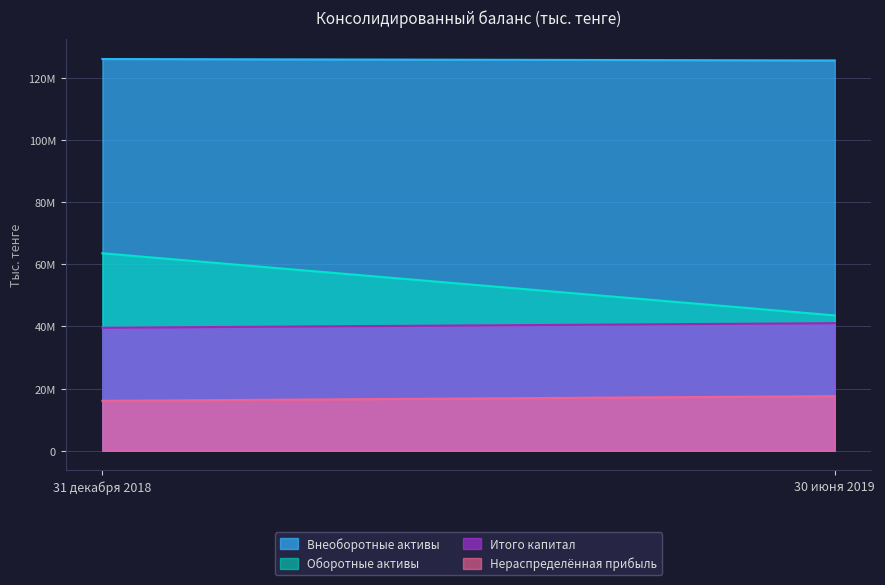

Is the value of Итого капитал at 31 декабря 2018 greater than the value of Внеоборотные активы at 30 июня 2019?

No